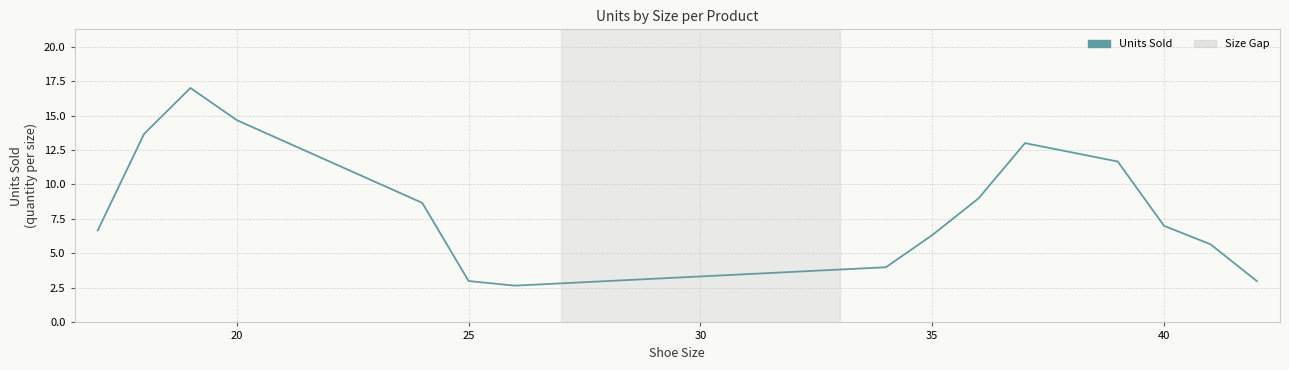

What is the greatest value displayed?

17.0